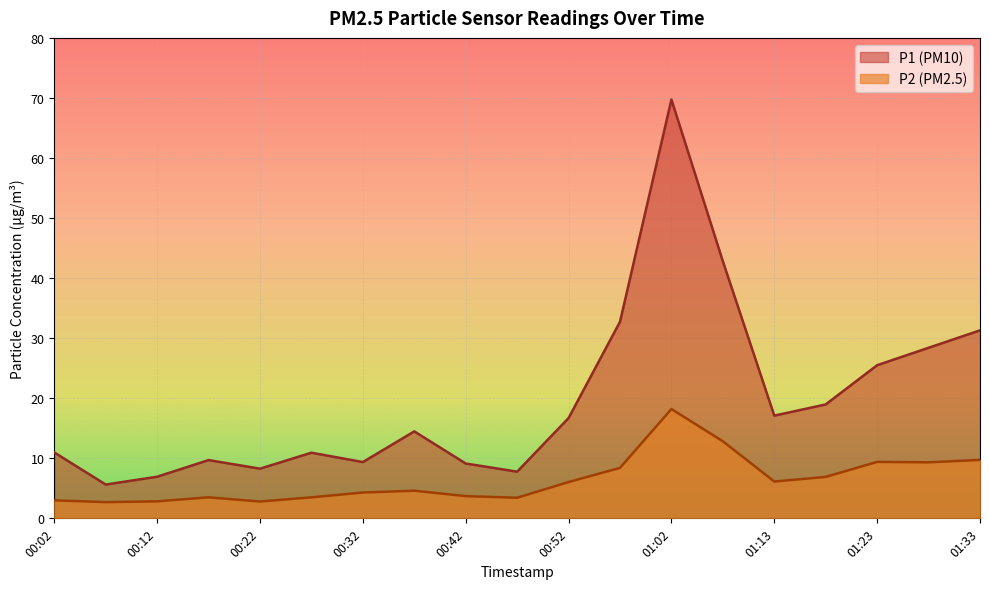

What is the value of the P2 point at the 13th from the left?

18.2